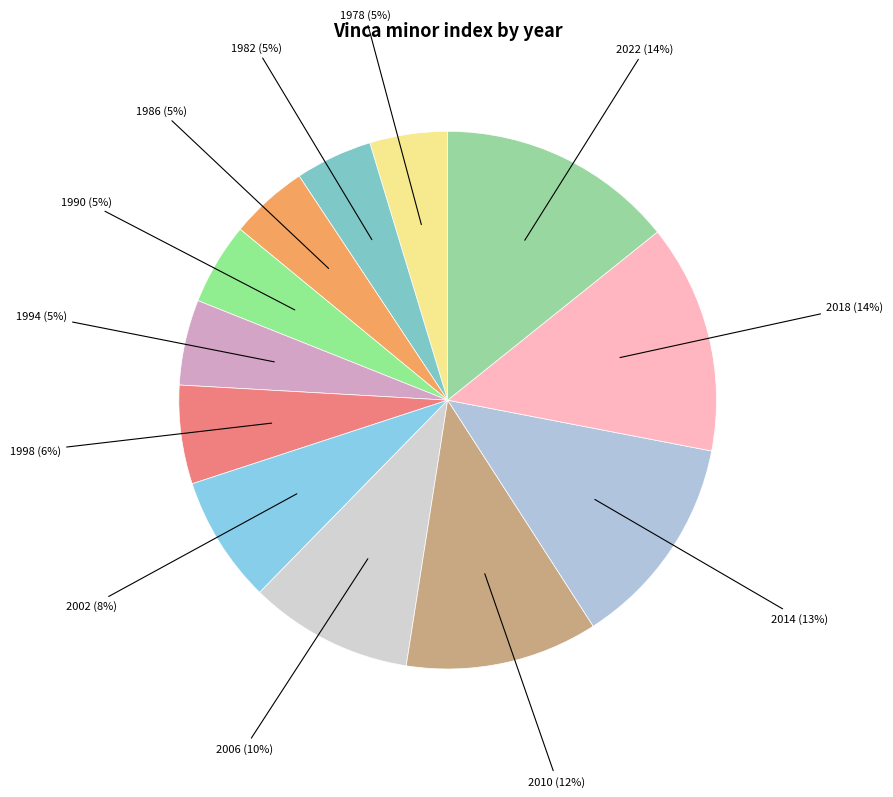

Is the sum of 1994 and 1990 greater than half?

No